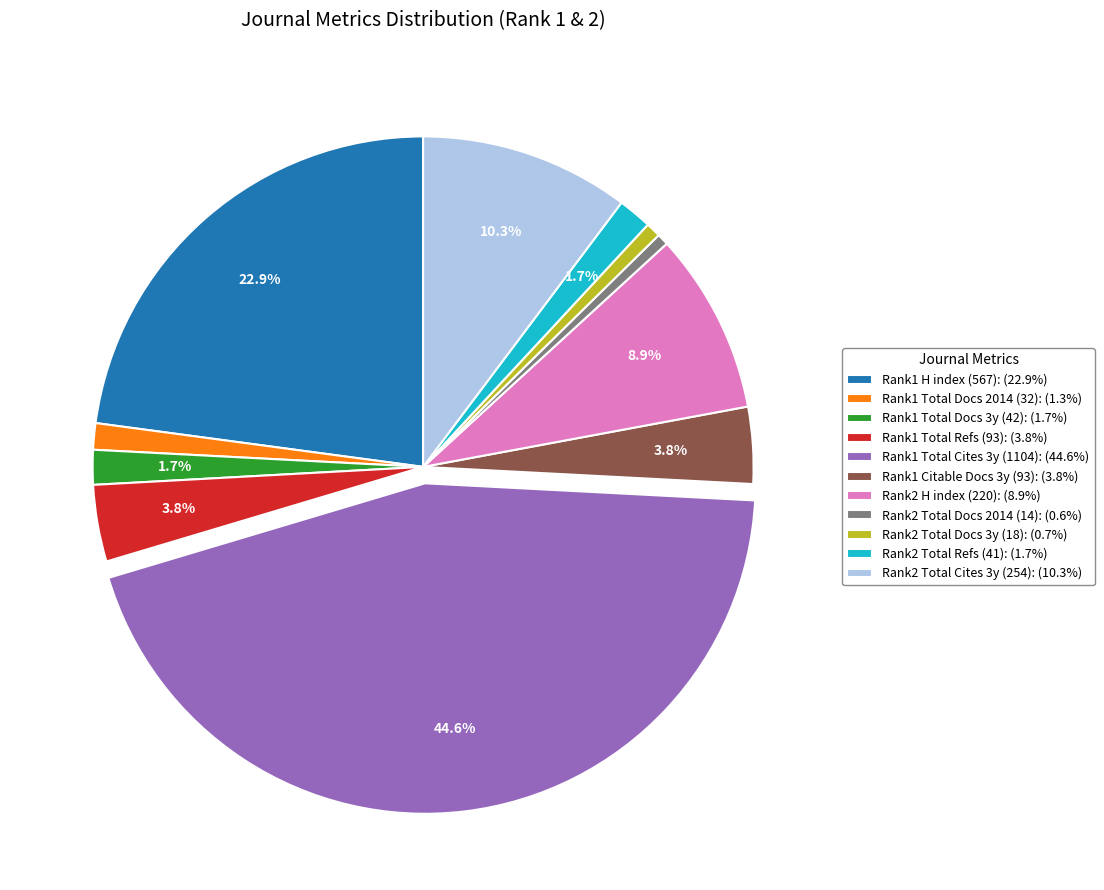

What is the ratio of the value at Rank1 Citable Docs 3y (93): (3.8%) to the value at Rank1 Total Docs 2014 (32): (1.3%)?

2.9